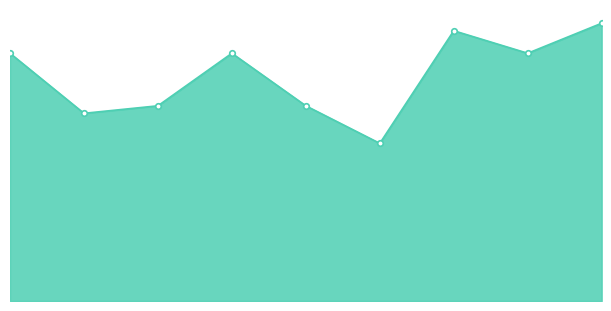

Is this an area chart (filled region under the line)?

Yes